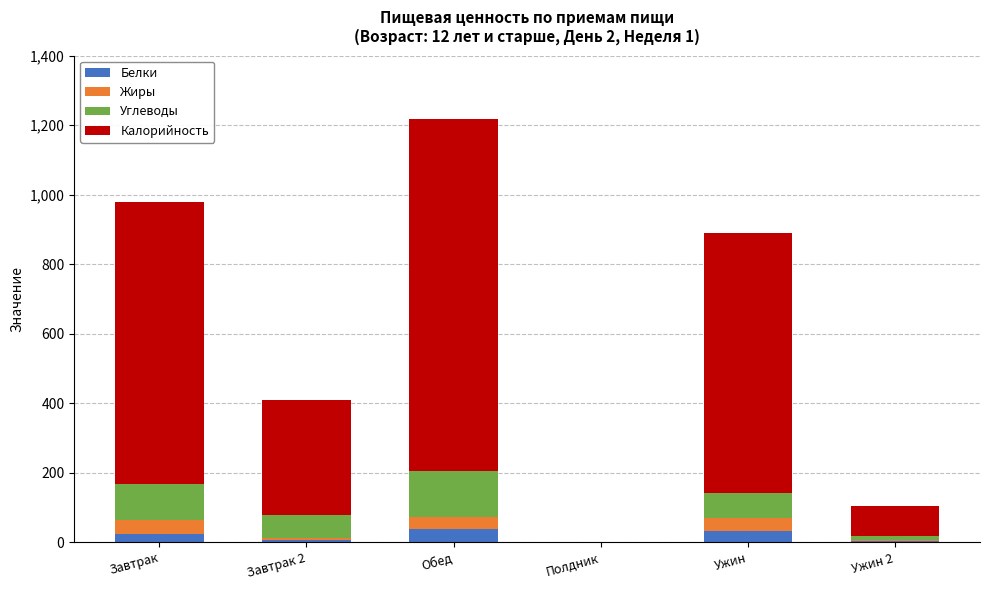

Are the bars grouped side by side (vs. stacked)?

No